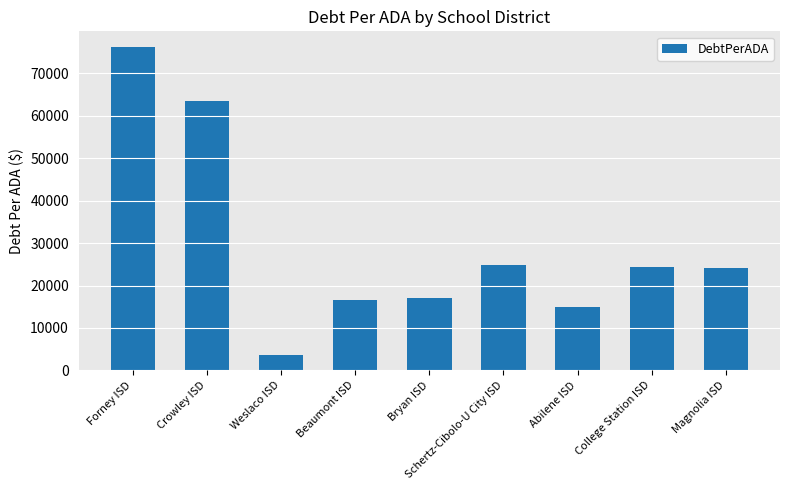

Read the value at Magnolia ISD.

24050.8